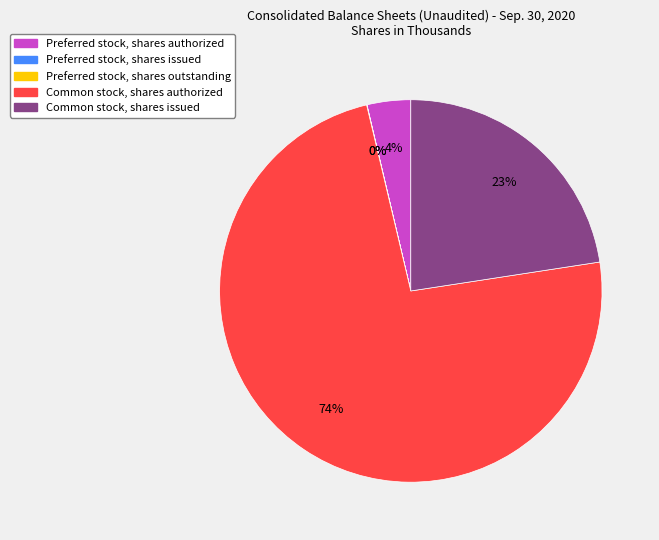

To the nearest percent, what is the difference between the Preferred stock, shares authorized and Common stock, shares issued slice percentages?

19%